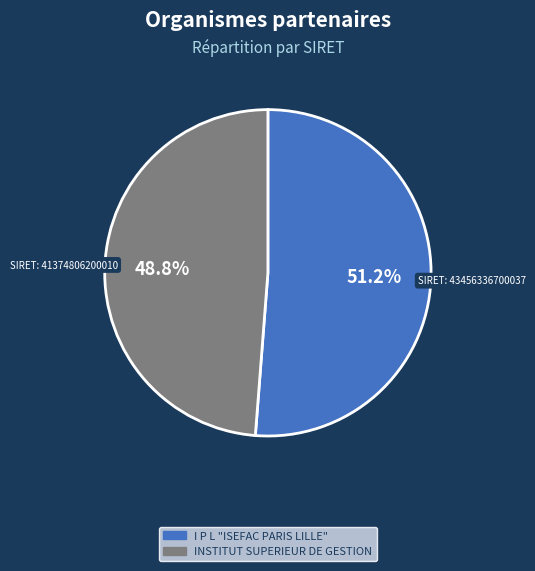

Does I P L "ISEFAC PARIS LILLE" account for over 50% of the chart?

Yes